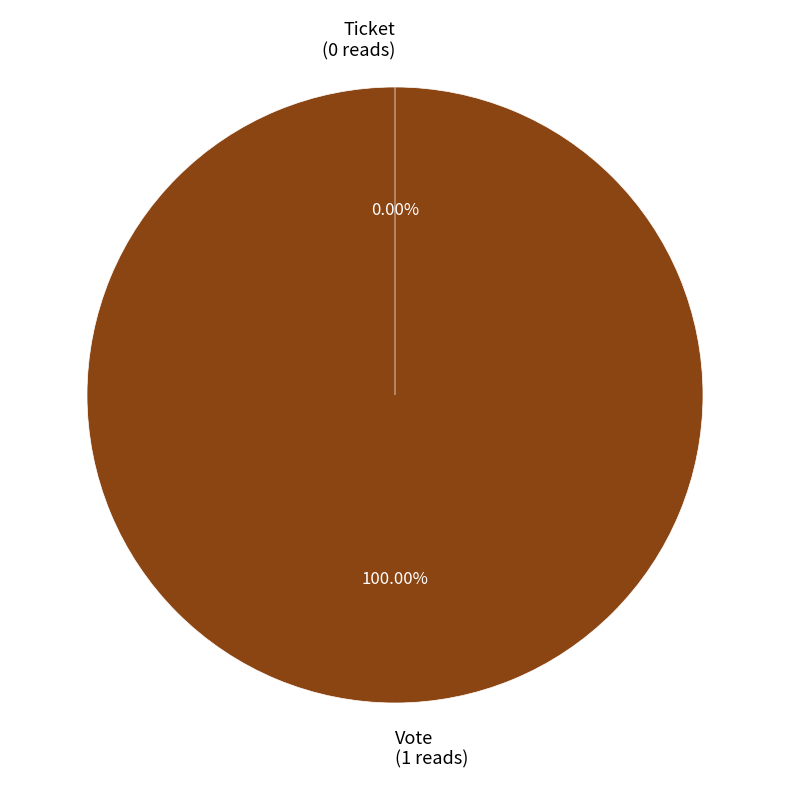

What percentage is the Vote slice, to the nearest percent?

100%